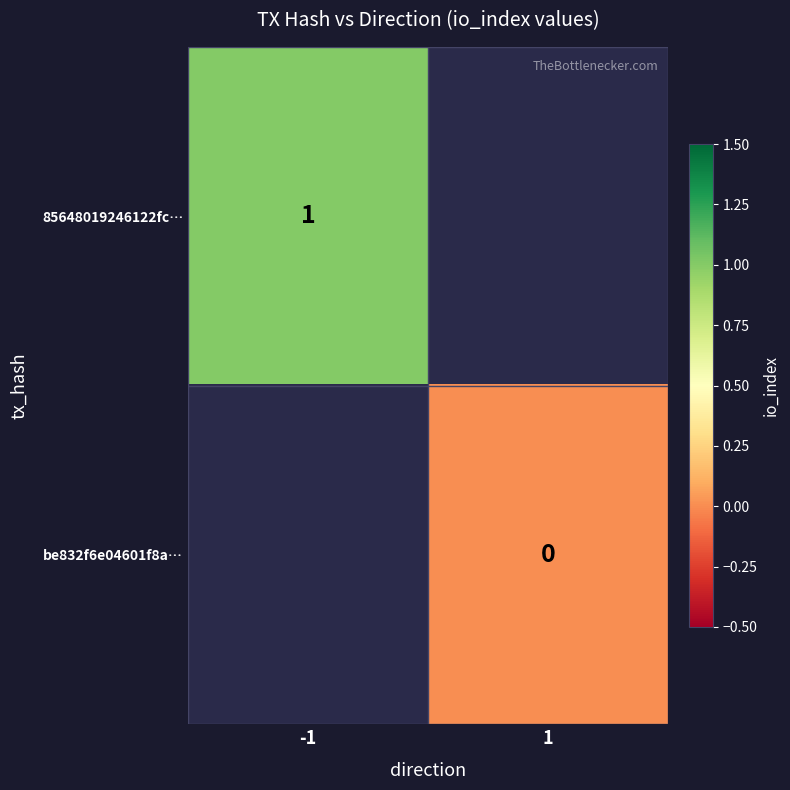

Is the value of 85648019246122fc… at -1 greater than the value of be832f6e04601f8a… at 1?

Yes